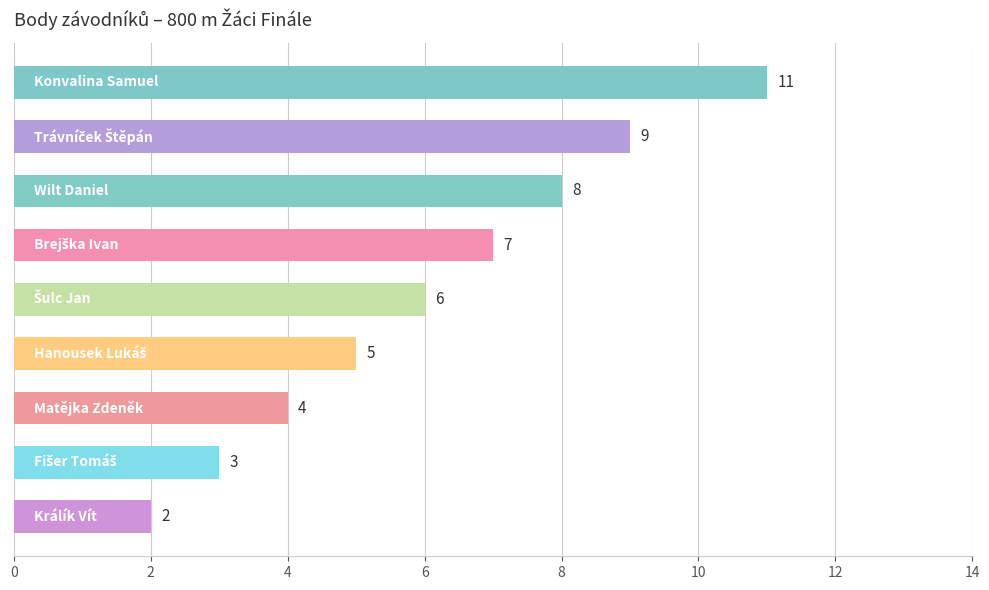

How many series are shown in this chart?

1